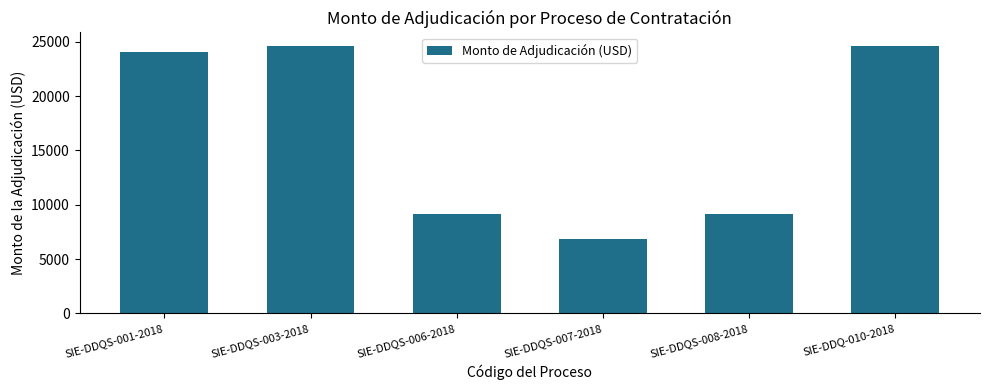

Is it true that the value at SIE-DDQS-006-2018 is 9160.7?

True